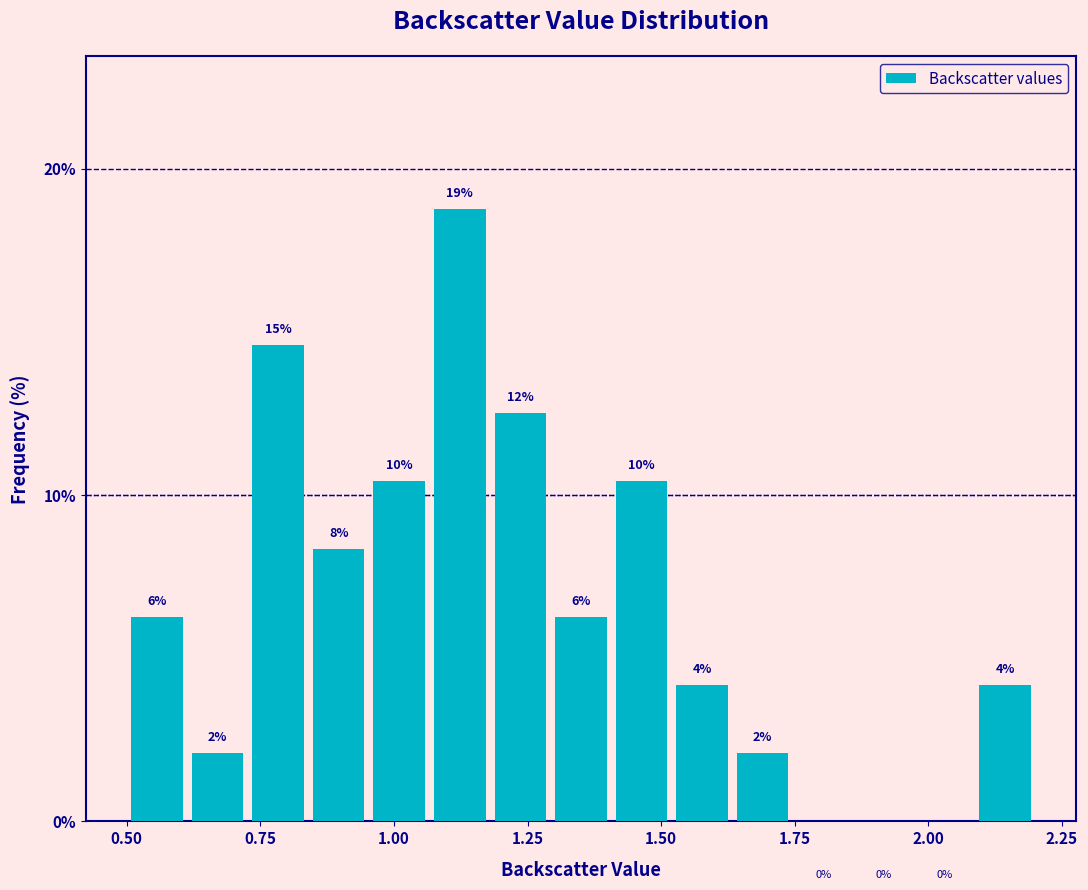

Around what value on the x-axis is the tallest bar? Give the approximate position of its centre, as read against the axis.

1.10